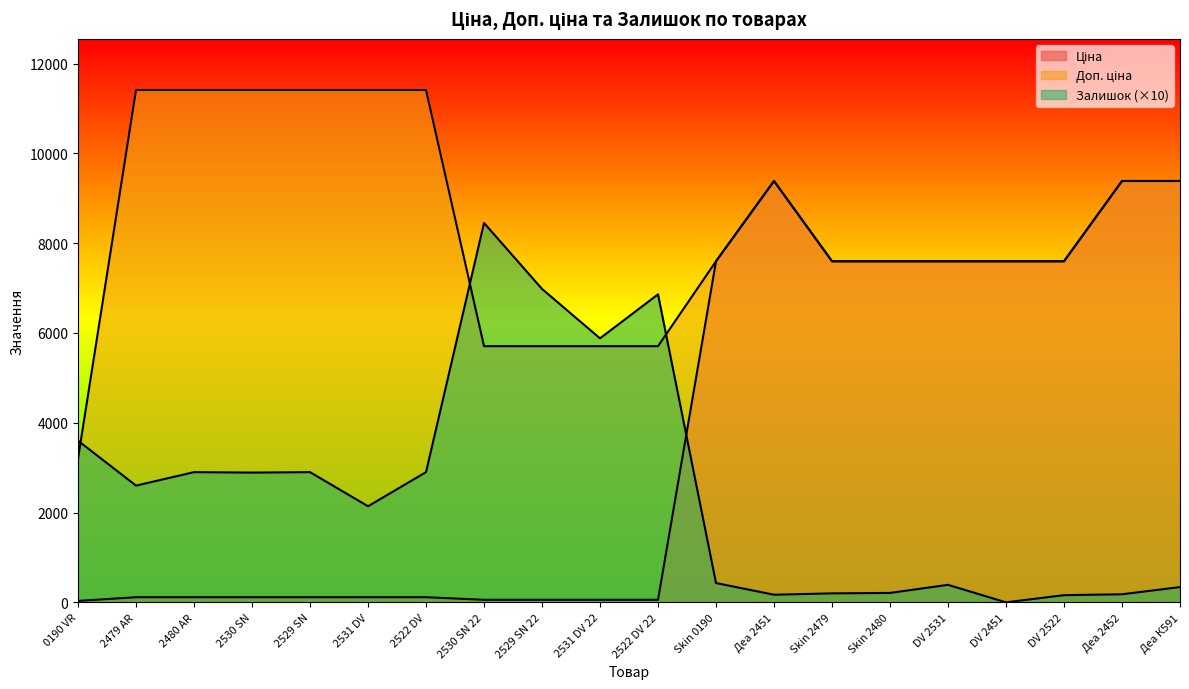

Reading left to right, list all the values displayed in this chart.

Ціна: 32.0	114.1	114.1	114.1	114.1	114.1	114.1	57.0	57.0	57.0	57.0	7596.5	9384.0	7596.5	7596.5	7596.5	7596.5	7596.5	9384.0	9384.0
Доп. ціна: 3205.0	11410.0	11410.0	11410.0	11410.0	11410.0	11410.0	5705.0	5705.0	5705.0	5705.0	7596.5	9384.0	7596.5	7596.5	7596.5	7596.5	7596.5	9384.0	9384.0
Залишок: 3600.0	2600.0	2900.0	2890.0	2900.0	2140.0	2900.0	8450.0	6980.0	5880.0	6860.0	430.0	170.0	200.0	210.0	390.0	0.0	160.0	180.0	340.0